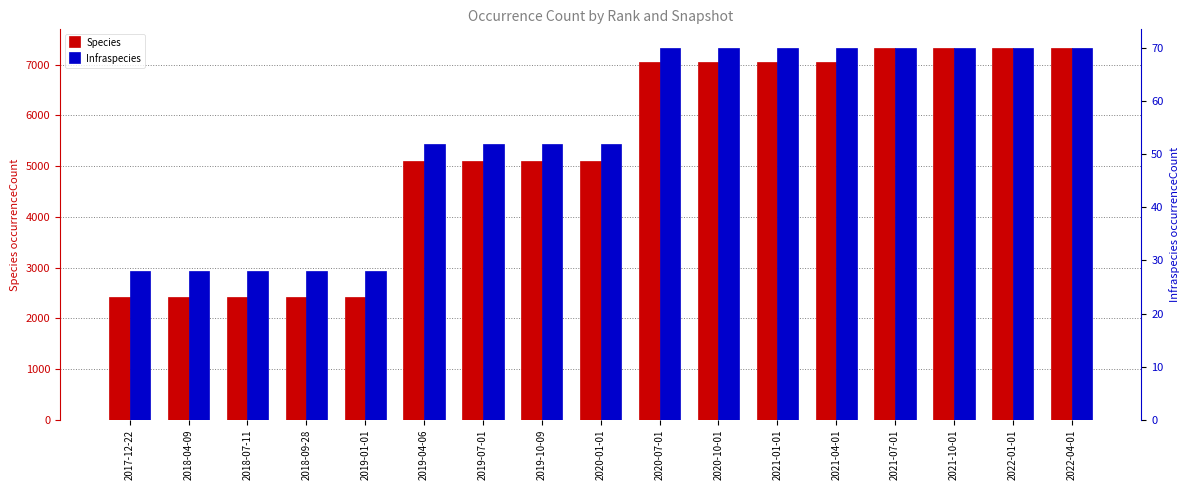

What are all the series names shown in the legend?

Species, Infraspecies